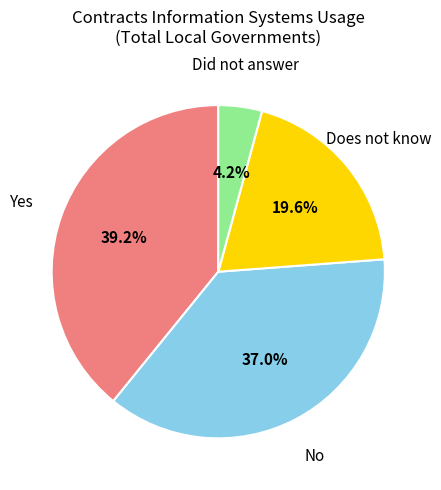

Is there a majority slice in this chart?

No